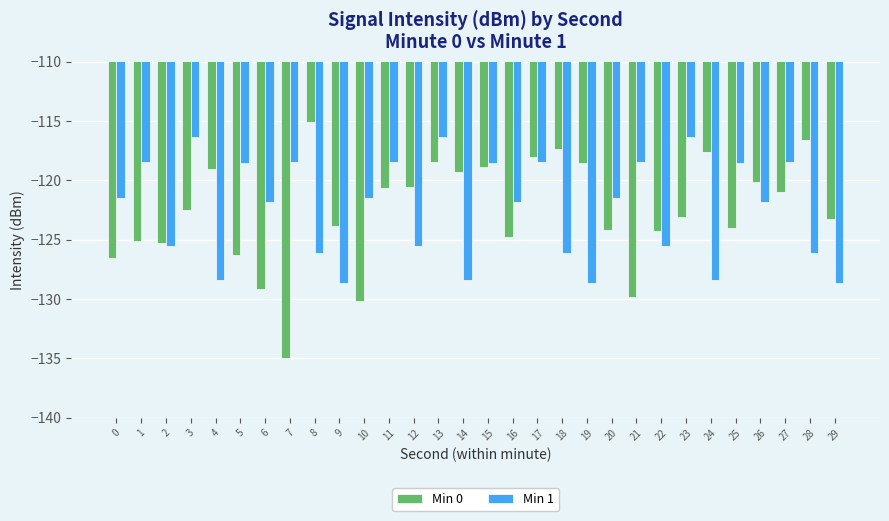

How many groups of bars are there?

30